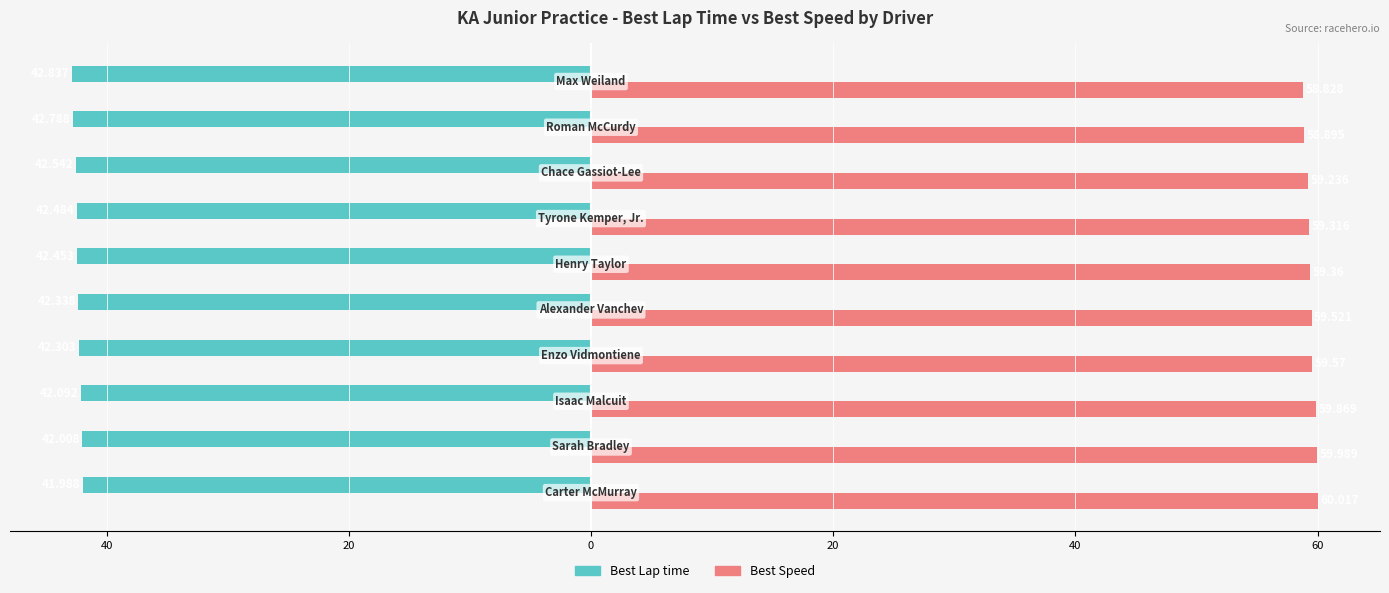

What is the smallest value displayed?

-42.8